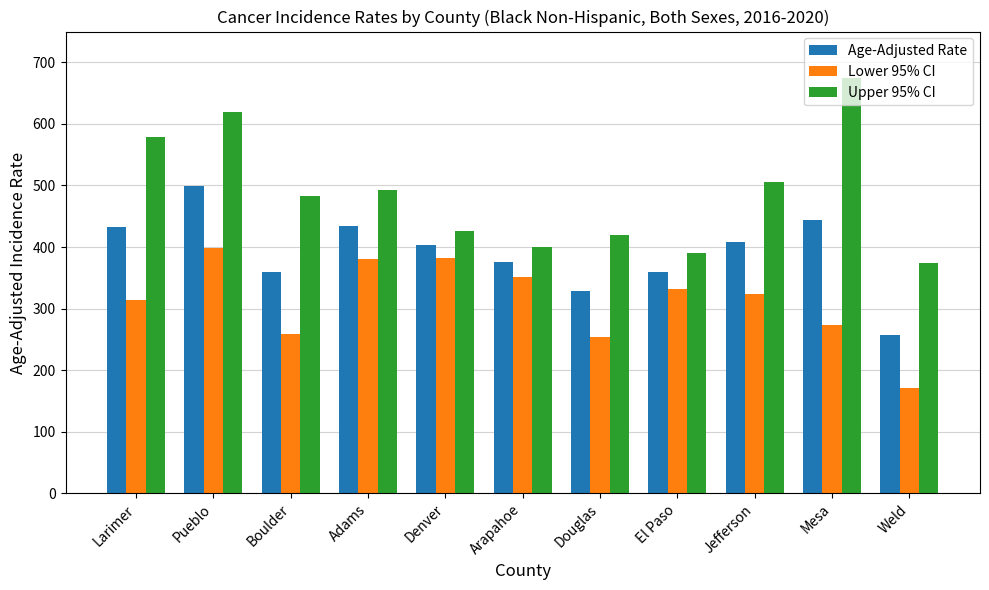

At which label does Lower 95% CI reach its minimum?

Weld